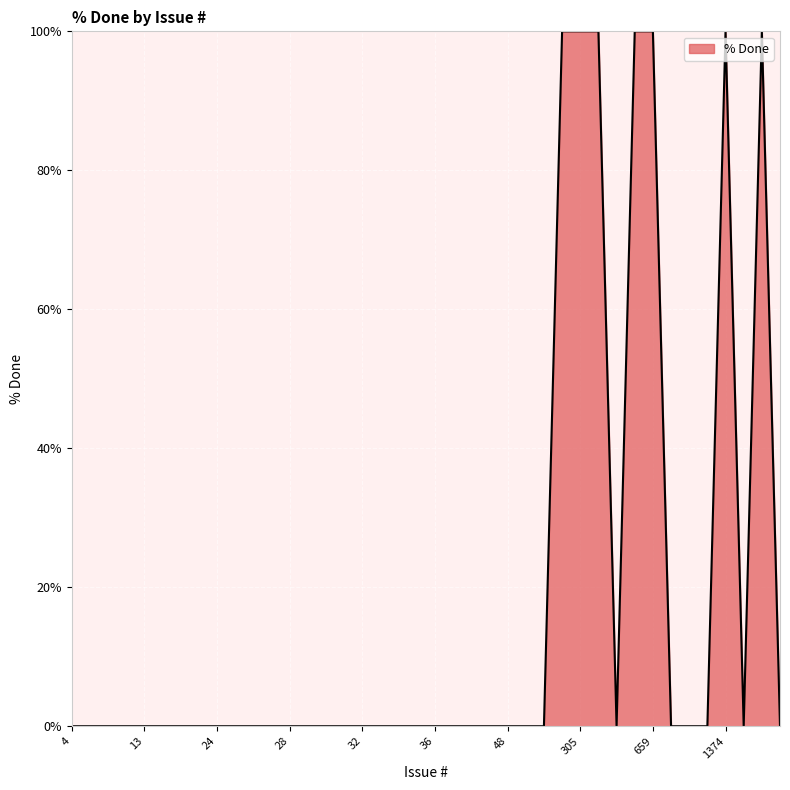

How many lines are shown in the chart?

1